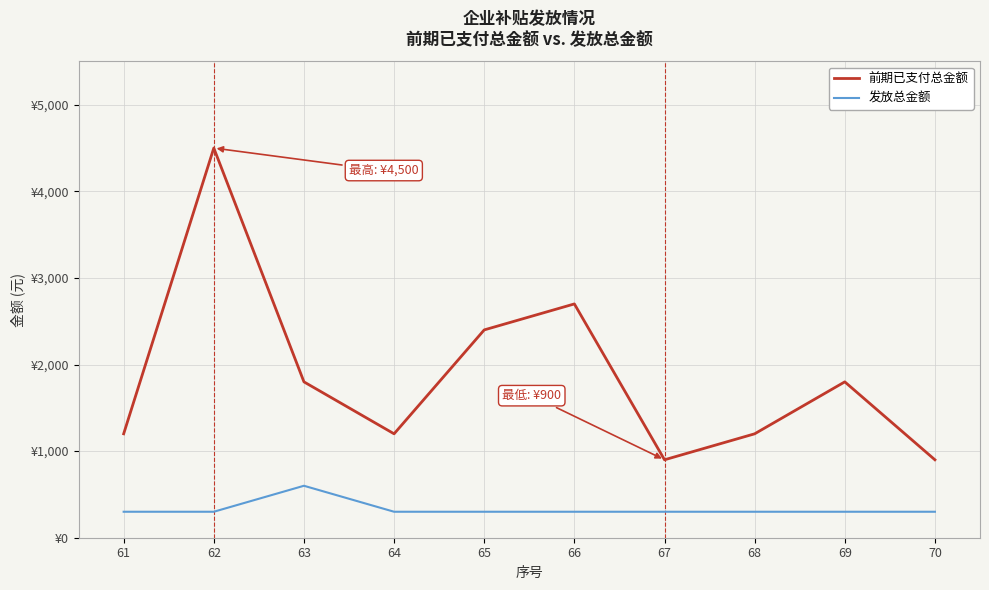

True or false: 前期已支付总金额 and 发放总金额 cross at least once.

False